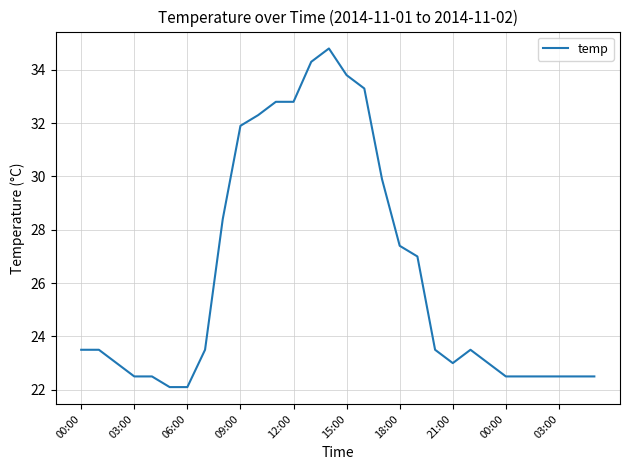

What is the difference between the maximum and minimum values?

12.7